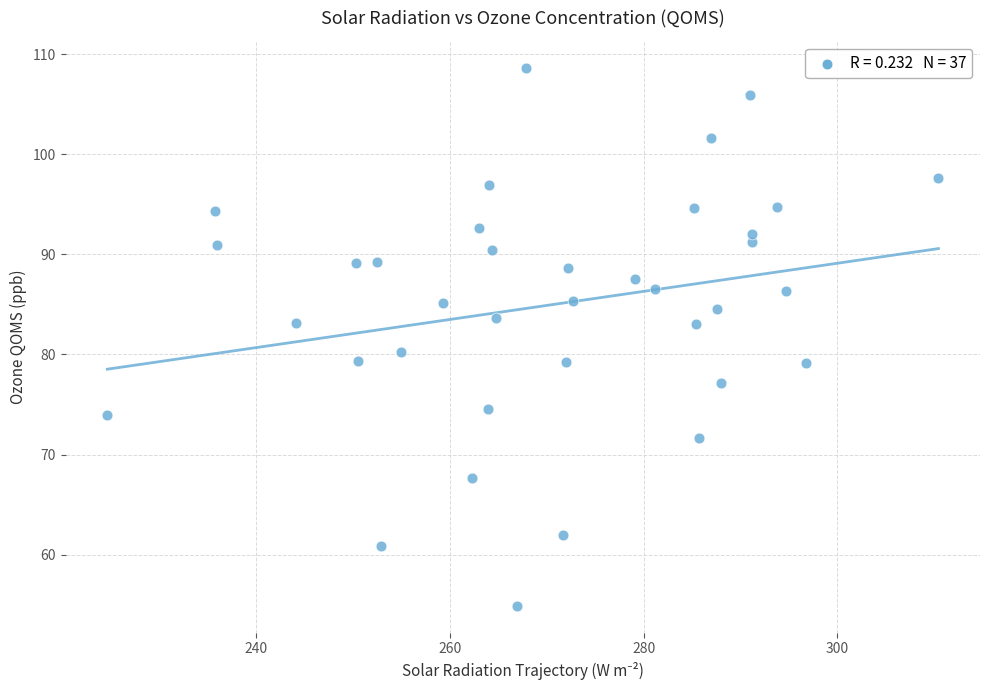

What is the range of X values (max minus min)?

85.8